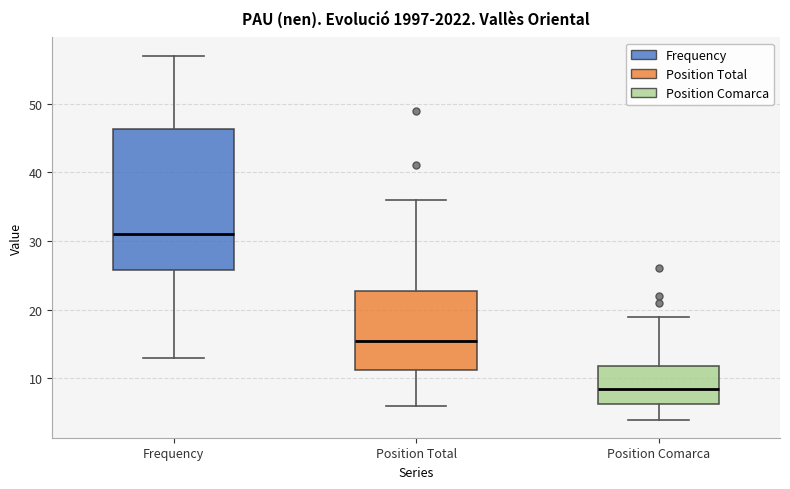

Comparing the boxes themselves (not the whiskers), which one is the tallest?

Frequency